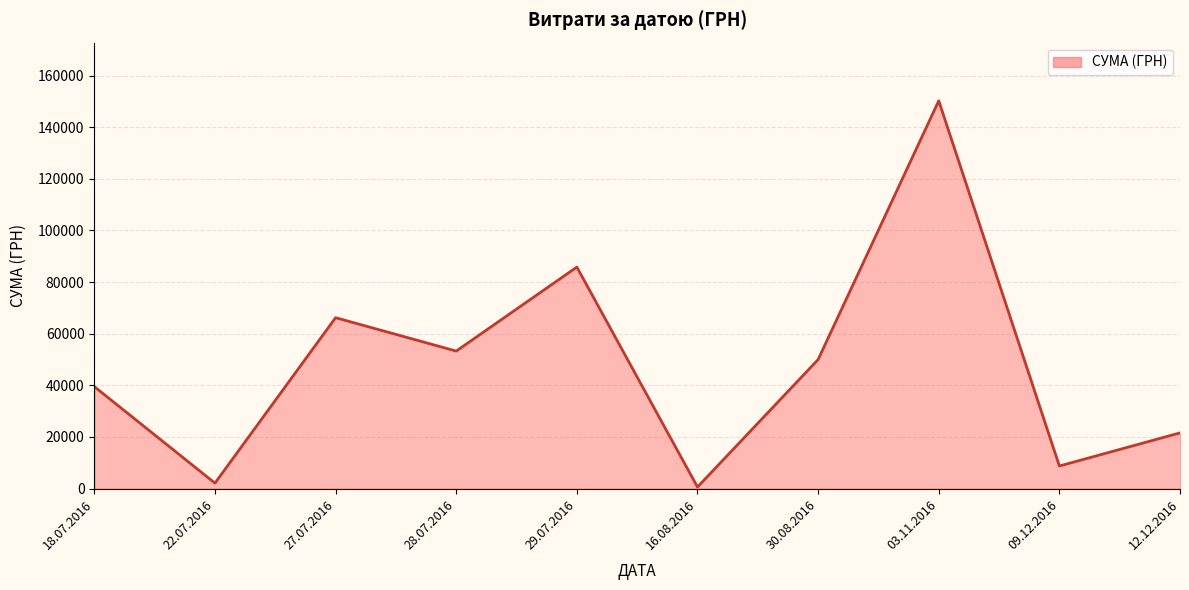

At which category does the chart reach its minimum across all series?

16.08.2016